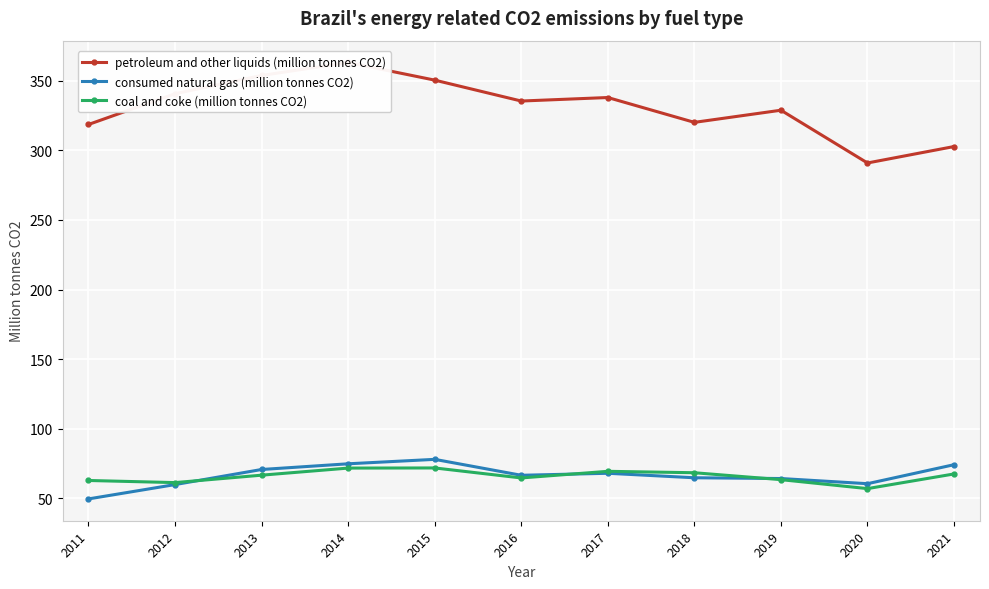

What are all the series names shown in the legend?

petroleum and other liquids (million tonnes CO2), consumed natural gas (million tonnes CO2), coal and coke (million tonnes CO2)